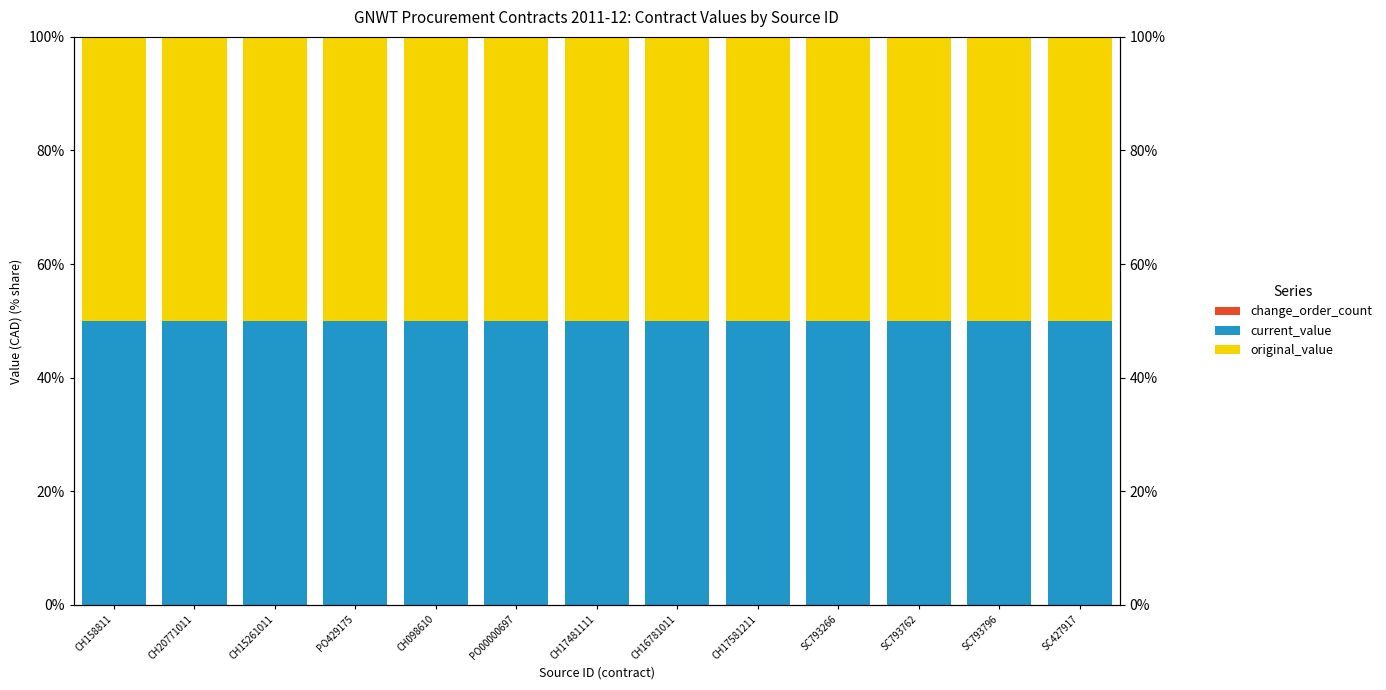

At which label does original_value reach its peak?

SC427917